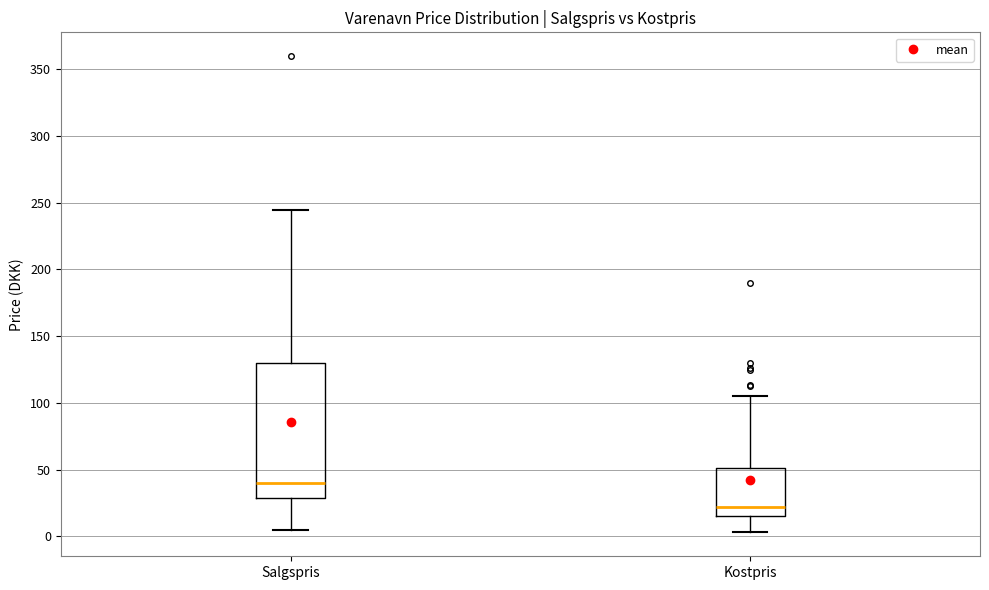

Which box has the lowest median line?

Kostpris